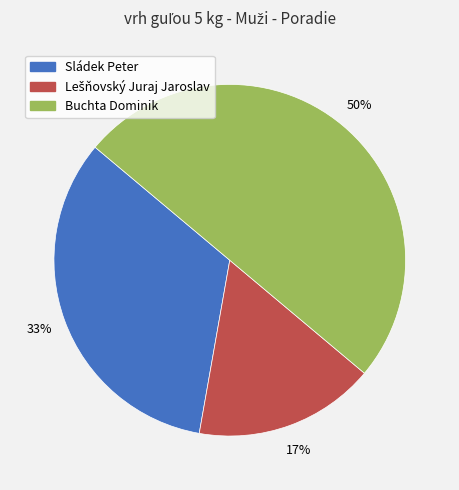

To the nearest percent, what is the difference between the largest and smallest slice percentages?

33%